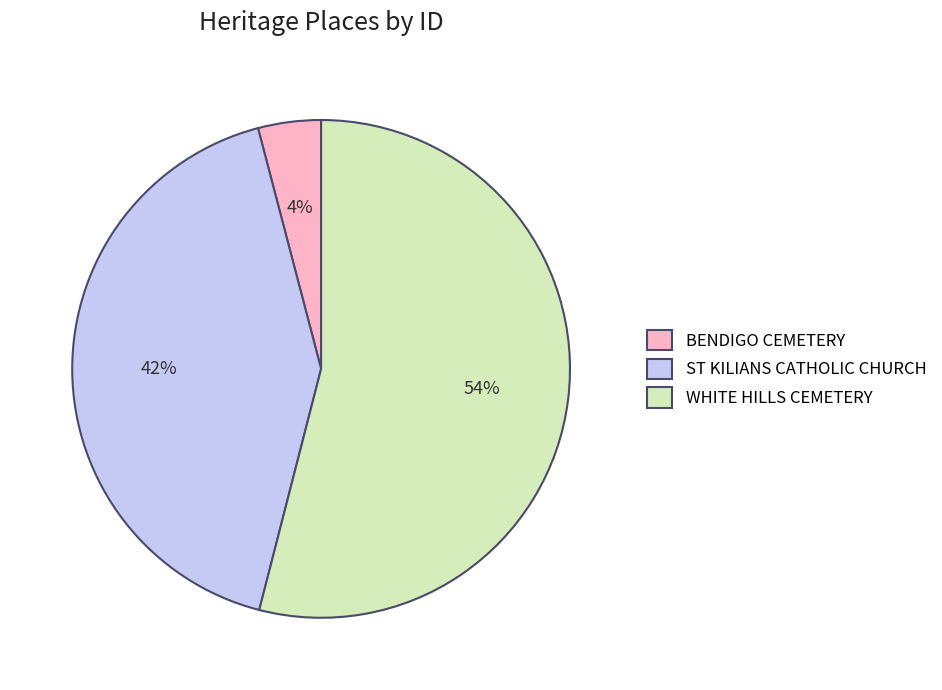

Rank the categories by value from highest to lowest.

WHITE HILLS CEMETERY, ST KILIANS CATHOLIC CHURCH, BENDIGO CEMETERY